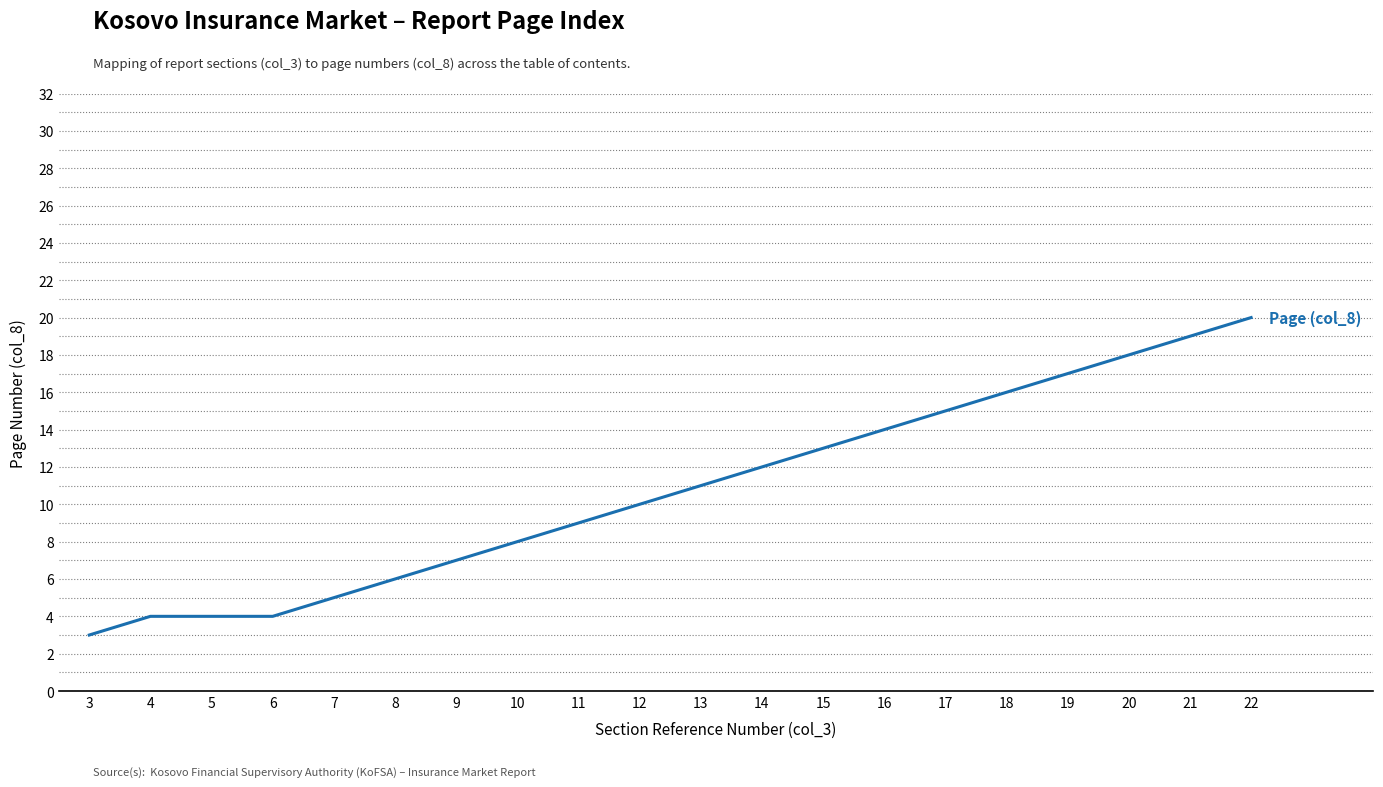

What is the greatest value displayed?

20